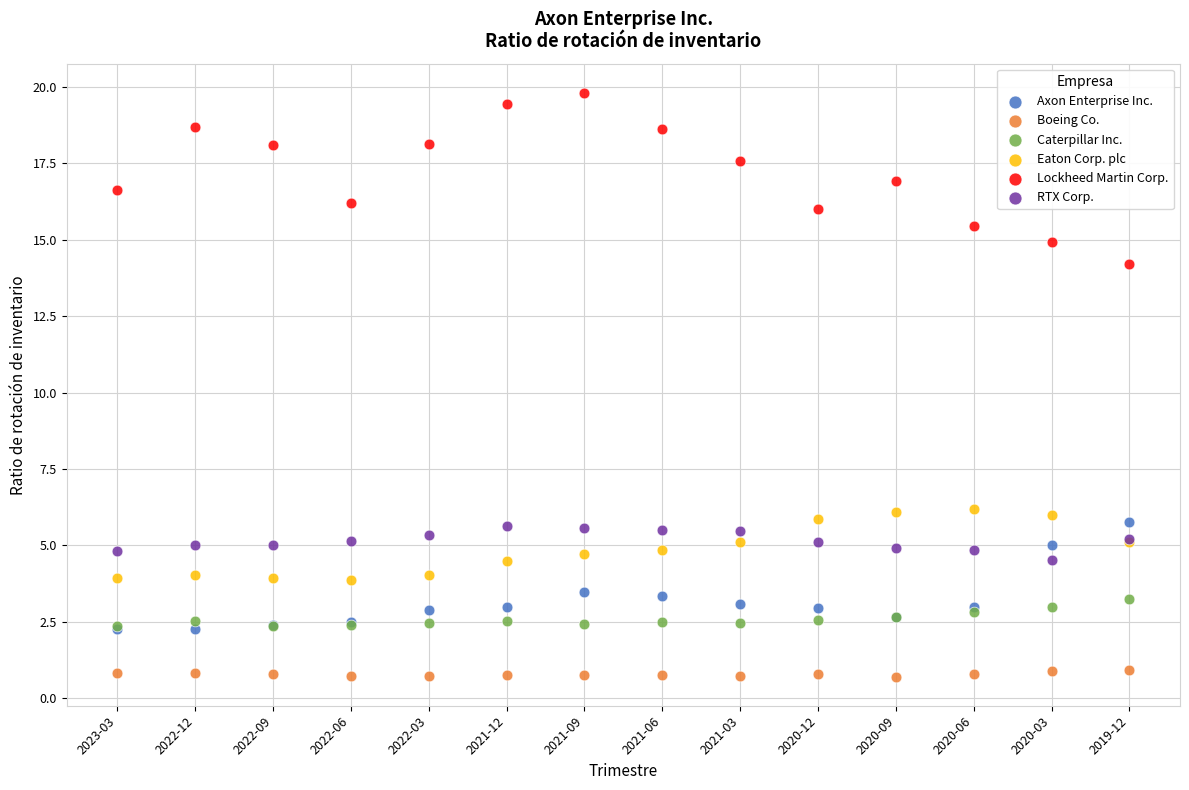

What are all the series names shown in the legend?

Axon Enterprise Inc., Boeing Co., Caterpillar Inc., Eaton Corp. plc, Lockheed Martin Corp., RTX Corp.